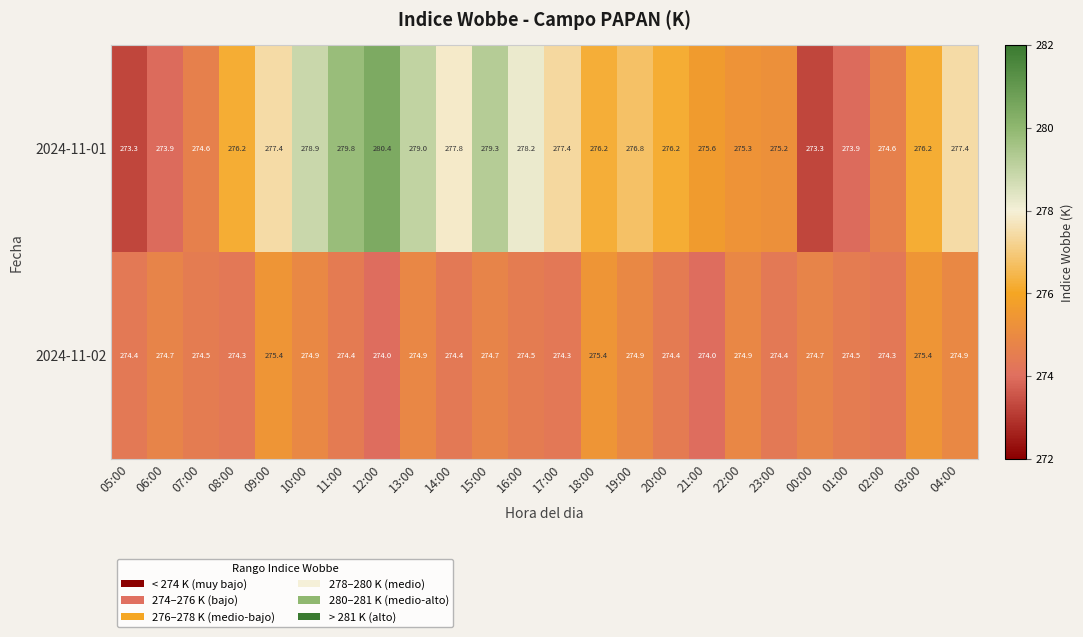

Rank the series at 02:00 from highest to lowest value.

2024-11-01, 2024-11-02